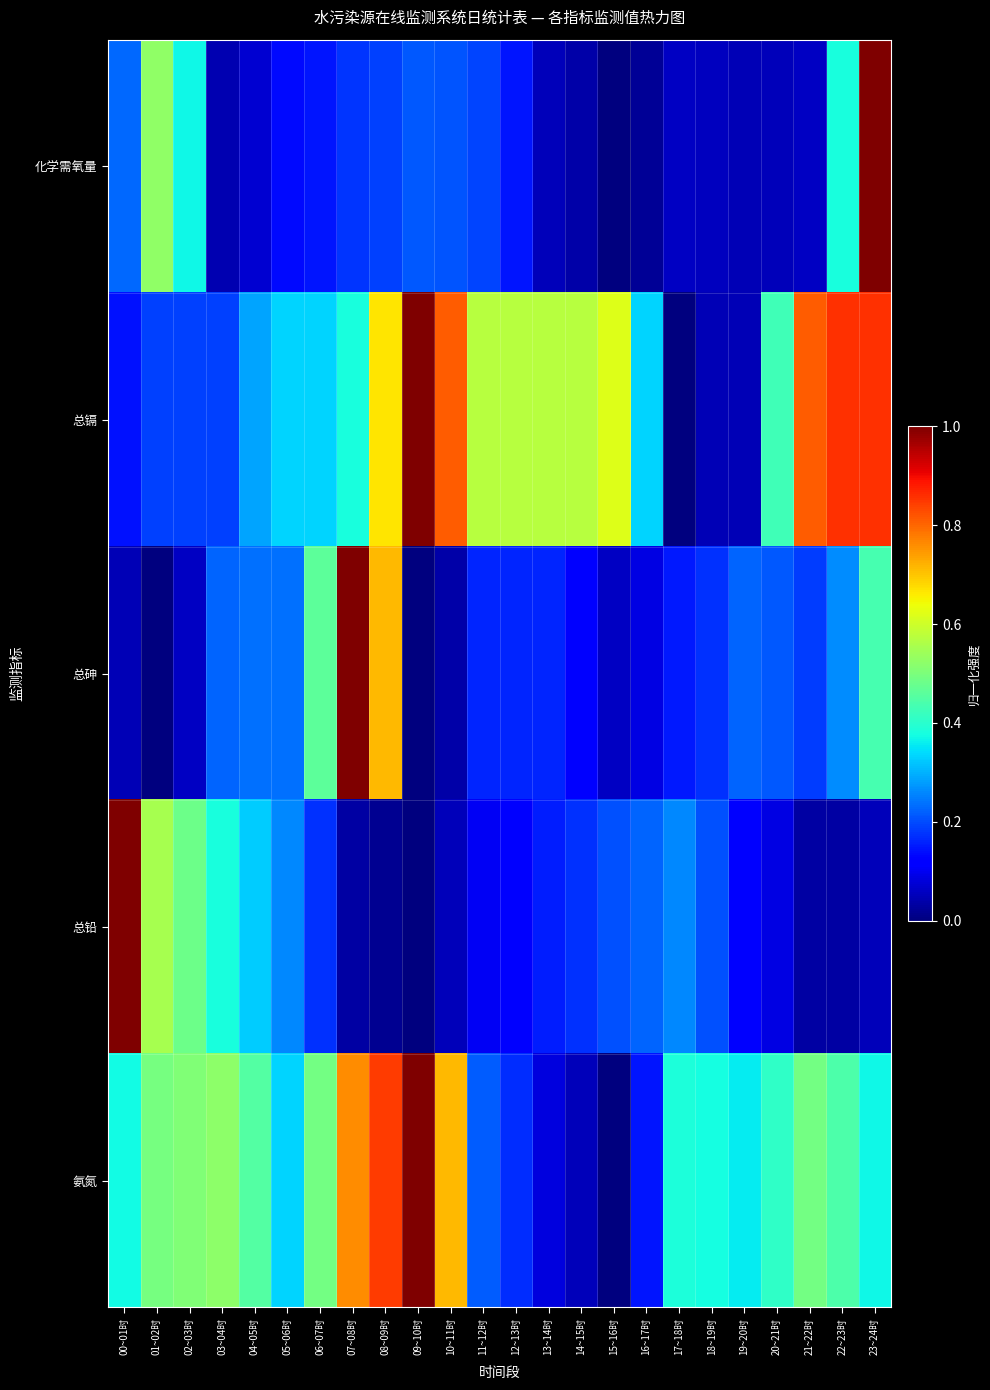

What is the spread (max minus min) of values at 10~11时?

0.8